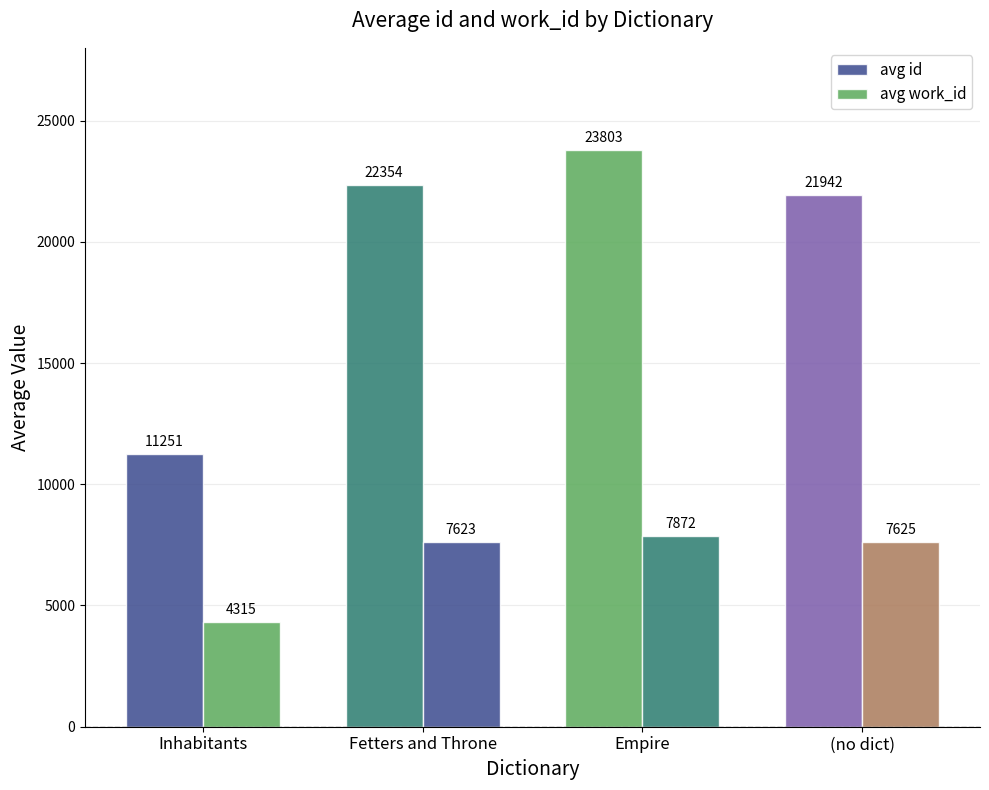

What is the difference between the maximum and second lowest values in the avg id series?

1861.8